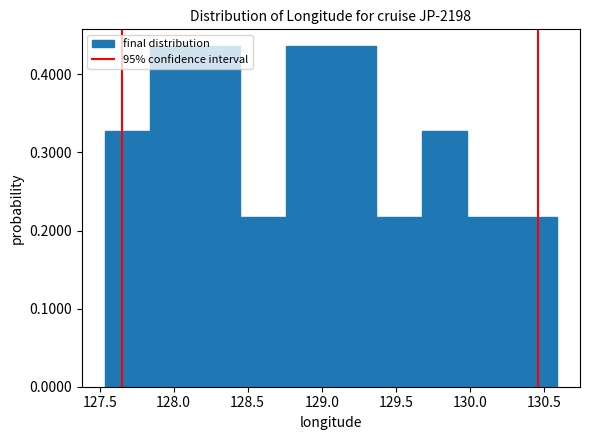

What is the height of the bar covering 129.35 to 129.65 on the x-axis? Neither the bar edges nor the heights are printed on the chart, so give them approximately, as read against the axes.

0.22